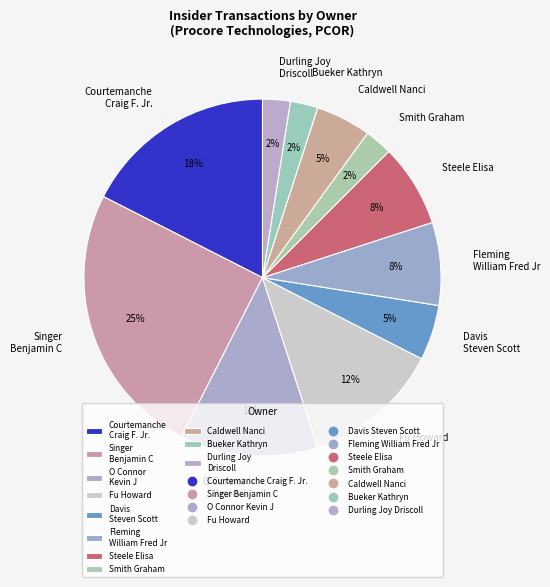

To the nearest percent, what is the combined percentage of O Connor Kevin J and Steele Elisa?

20%